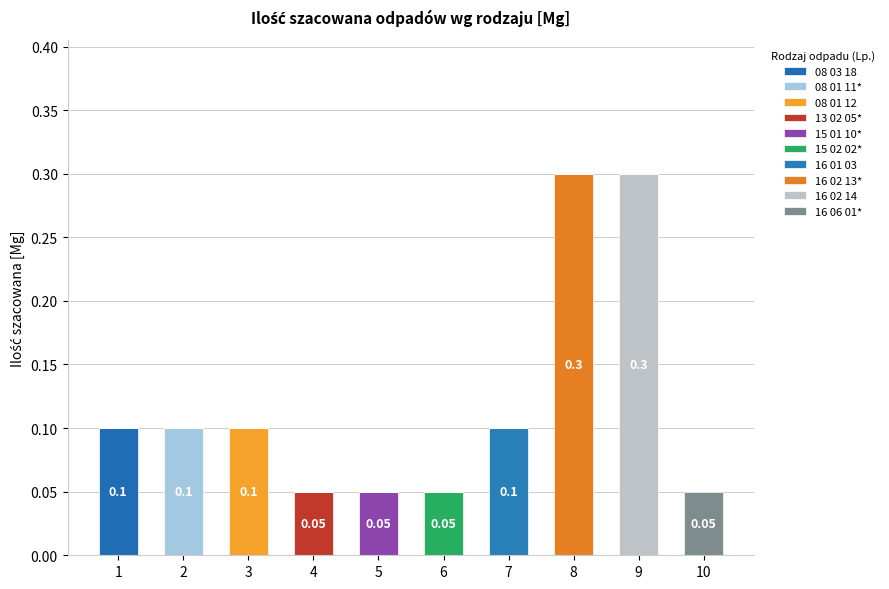

Are the bars horizontal?

No